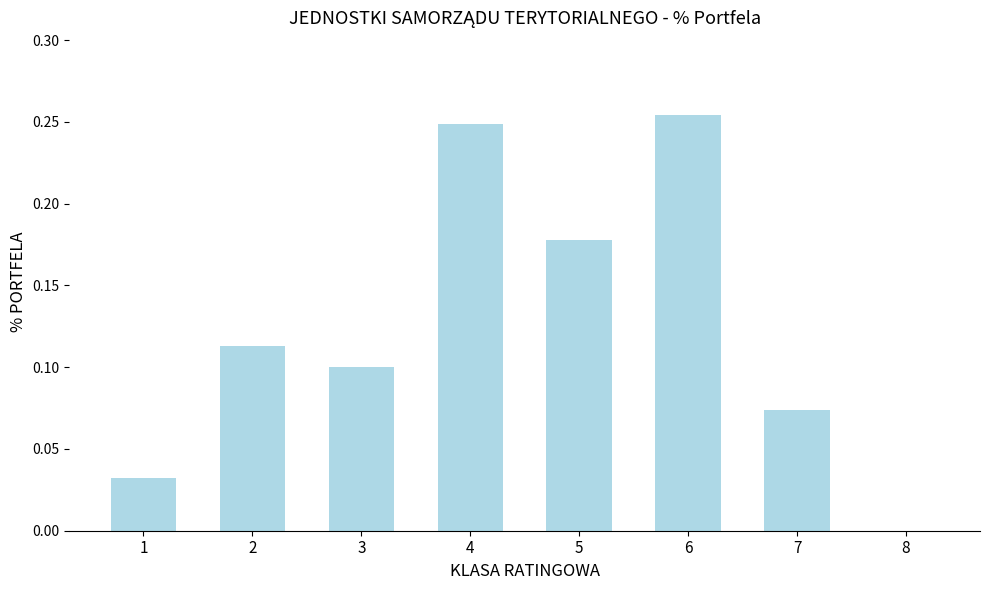

Is it true that the value at 8 is -0.2?

False